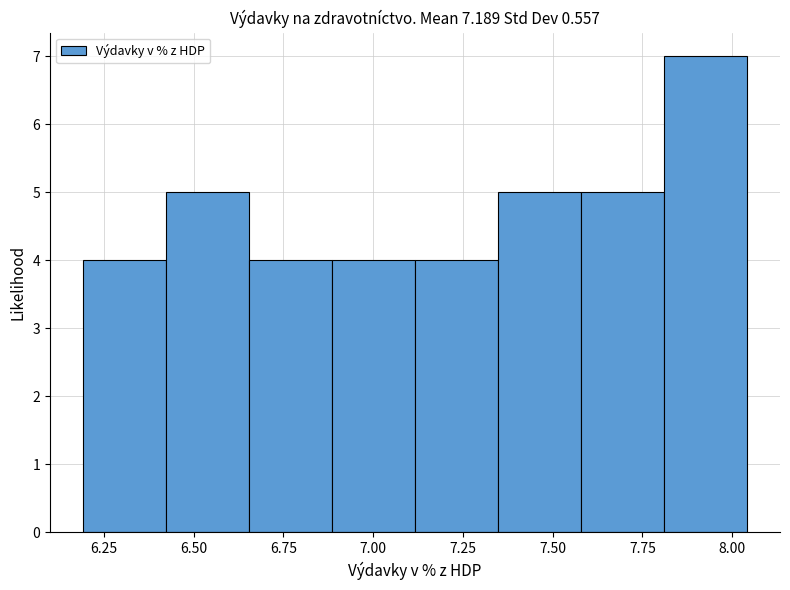

What is the height of the bar covering 6.65 to 6.90 on the x-axis? Neither the bar edges nor the heights are printed on the chart, so give them approximately, as read against the axes.

4